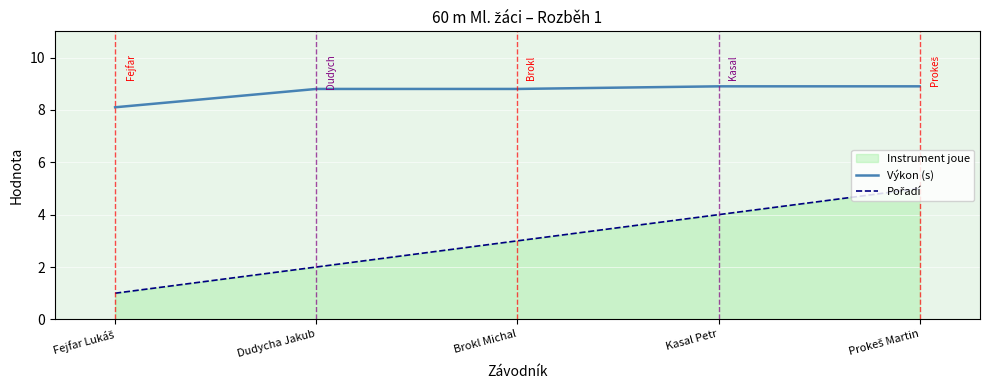

Where is Výkon (s) nearest to the value 8?

Fejfar Lukáš